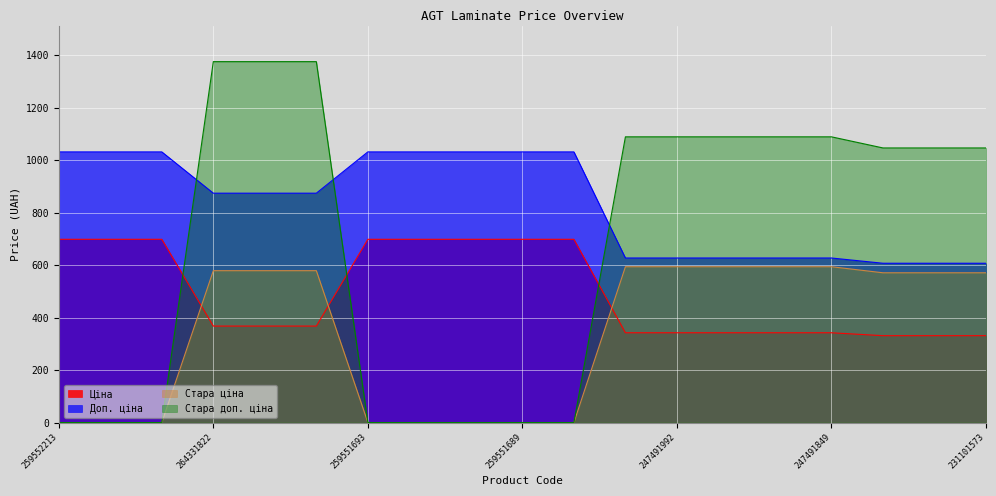

At which category is the sum across all series the highest?

264331822